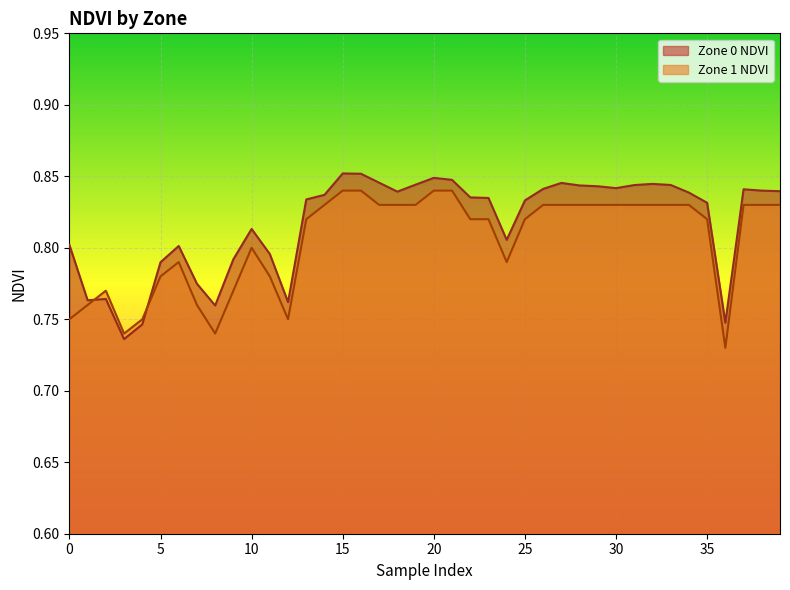

Reading right to left, transcribe all the data shown in this chart.

Zone 0 NDVI: 39=0.8	38=0.8	37=0.8	36=0.7	35=0.8	34=0.8	33=0.8	32=0.8	31=0.8	30=0.8	29=0.8	28=0.8	27=0.8	26=0.8	25=0.8	24=0.8	23=0.8	22=0.8	21=0.8	20=0.8	19=0.8	18=0.8	17=0.8	16=0.9	15=0.9	14=0.8	13=0.8	12=0.8	11=0.8	10=0.8	9=0.8	8=0.8	7=0.8	6=0.8	5=0.8	4=0.7	3=0.7	2=0.8	1=0.8	0=0.8
Zone 1 NDVI: 39=0.8	38=0.8	37=0.8	36=0.7	35=0.8	34=0.8	33=0.8	32=0.8	31=0.8	30=0.8	29=0.8	28=0.8	27=0.8	26=0.8	25=0.8	24=0.8	23=0.8	22=0.8	21=0.8	20=0.8	19=0.8	18=0.8	17=0.8	16=0.8	15=0.8	14=0.8	13=0.8	12=0.8	11=0.8	10=0.8	9=0.8	8=0.7	7=0.8	6=0.8	5=0.8	4=0.8	3=0.7	2=0.8	1=0.8	0=0.8